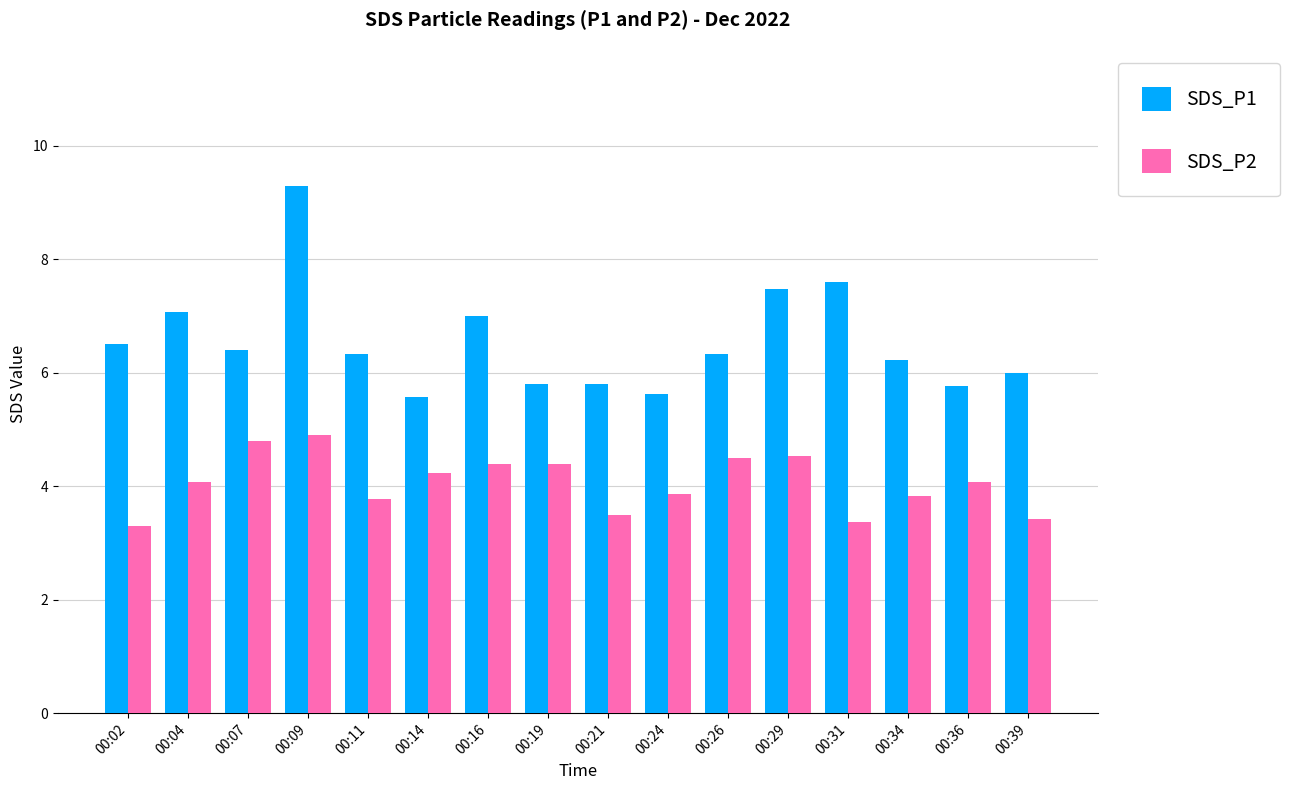

Rank the series by their maximum value, from highest to lowest.

SDS_P1, SDS_P2